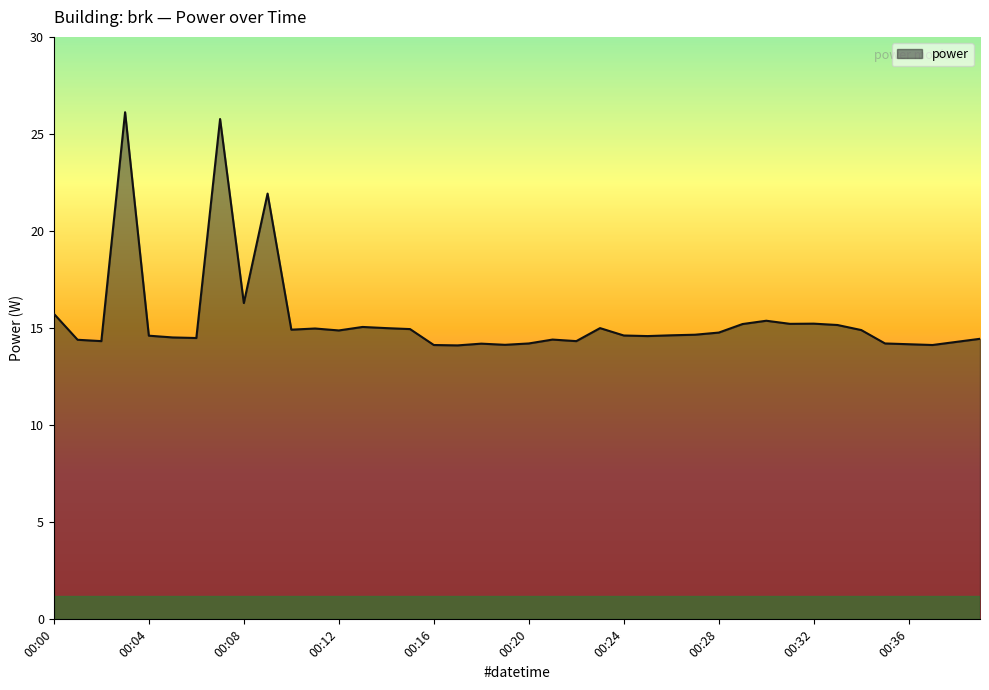

What is the maximum value shown in the chart?

26.1